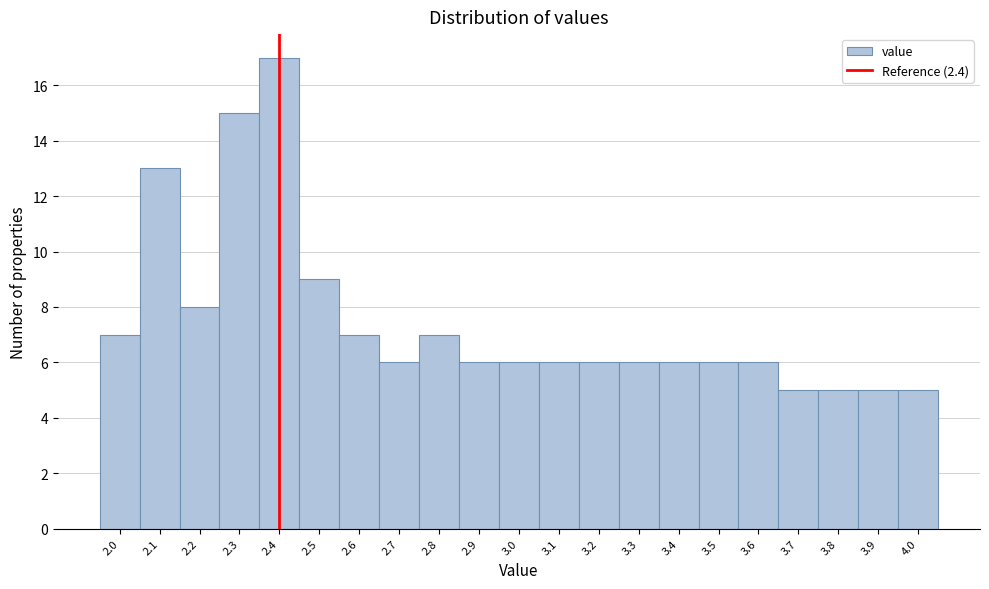

Reading left to right, list every bar in this chart as the range it spans on the x-axis followed by its height. The values are not printed on the chart, so give them approximately, as read against the axis.

1.95 to 2.05: 7
2.05 to 2.15: 13
2.15 to 2.25: 8
2.25 to 2.35: 15
2.35 to 2.45: 17
2.45 to 2.55: 9
2.55 to 2.65: 7
2.65 to 2.75: 6
2.75 to 2.85: 7
2.85 to 2.95: 6
2.95 to 3.05: 6
3.05 to 3.15: 6
3.15 to 3.25: 6
3.25 to 3.35: 6
3.35 to 3.45: 6
3.45 to 3.55: 6
3.55 to 3.65: 6
3.65 to 3.75: 5
3.75 to 3.85: 5
3.85 to 3.95: 5
3.95 to 4.05: 5